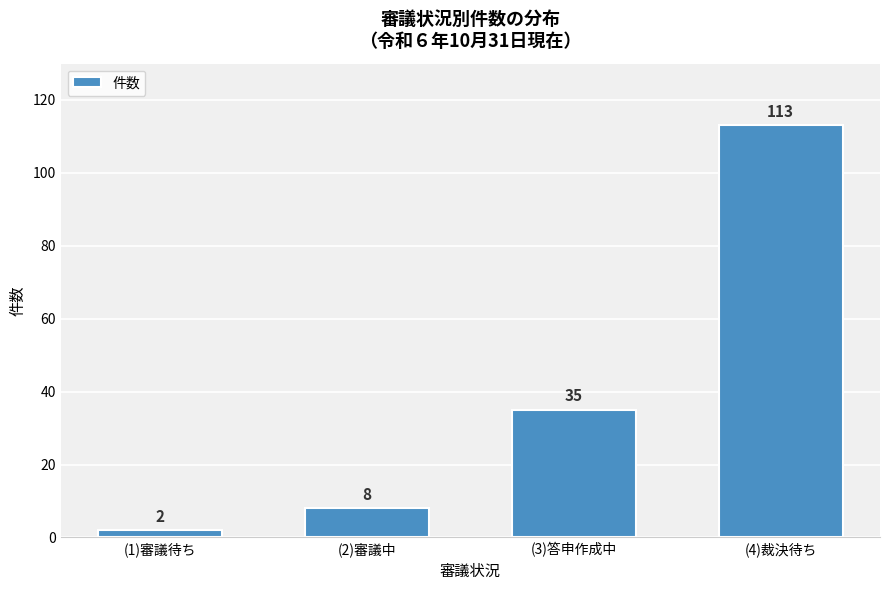

Reading right to left, list all the values displayed in this chart.

113	35	8	2